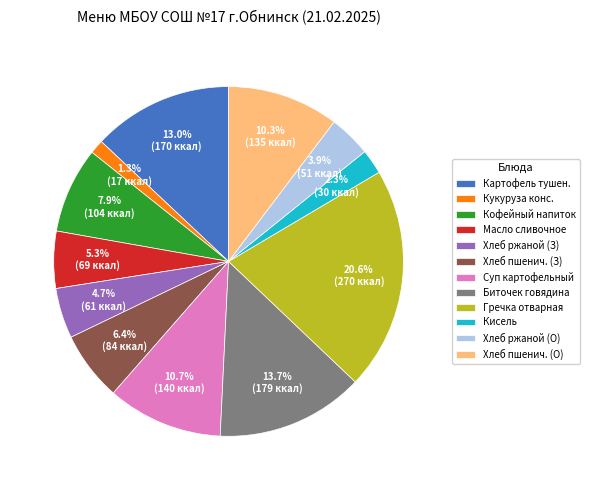

Which category has the biggest portion of the pie?

Гречка отварная